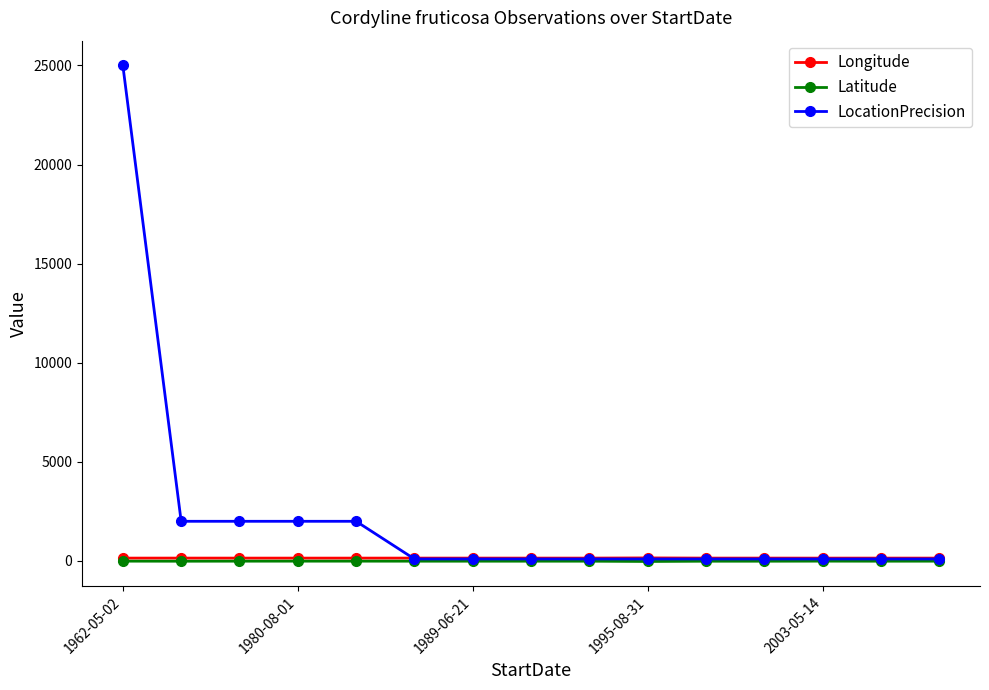

Which series has the largest total across all categories?

LocationPrecision